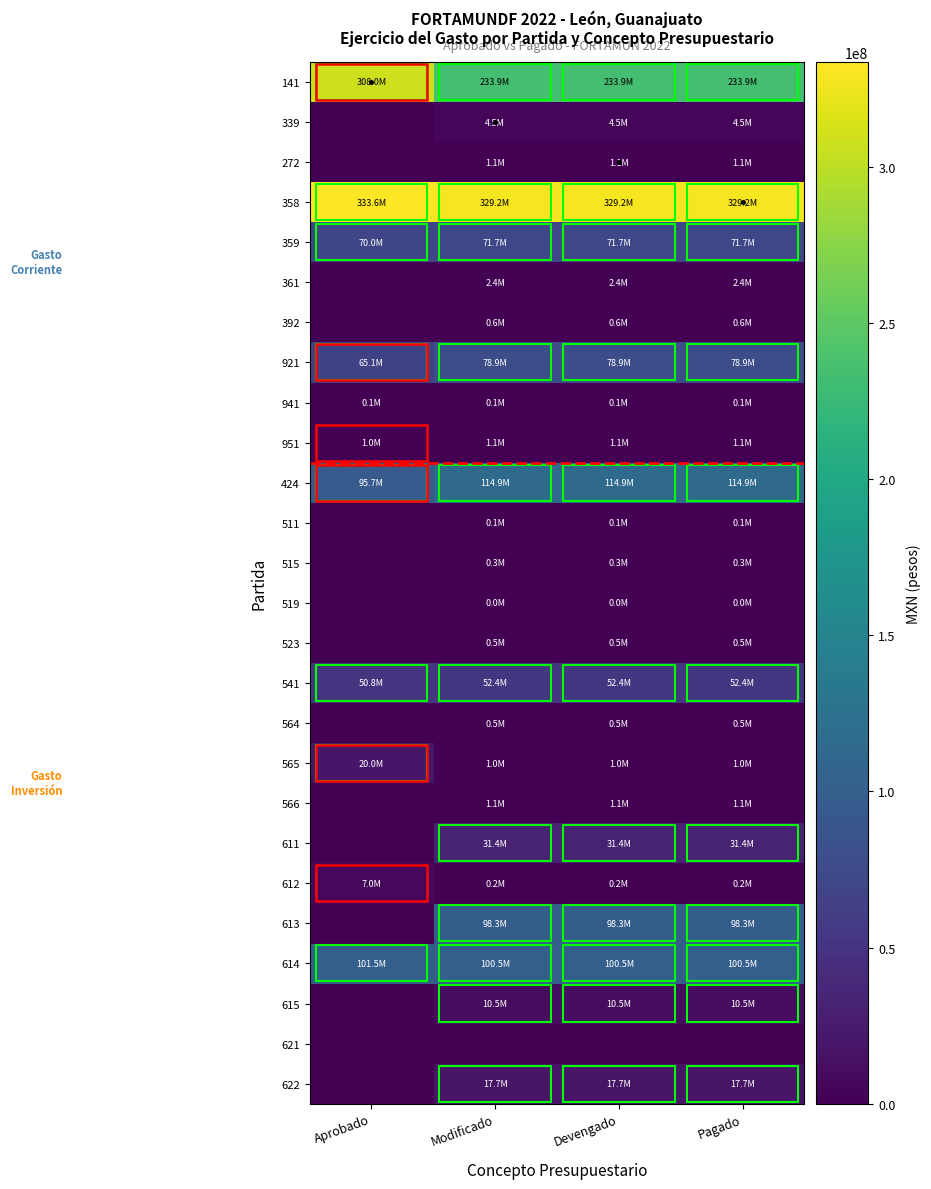

Rank the series at Pagado from lowest to highest value.

621, 519, 511, 941, 612, 515, 564, 523, 392, 565, 272, 566, 951, 361, 339, 615, 622, 611, 541, 359, 921, 613, 614, 424, 141, 358